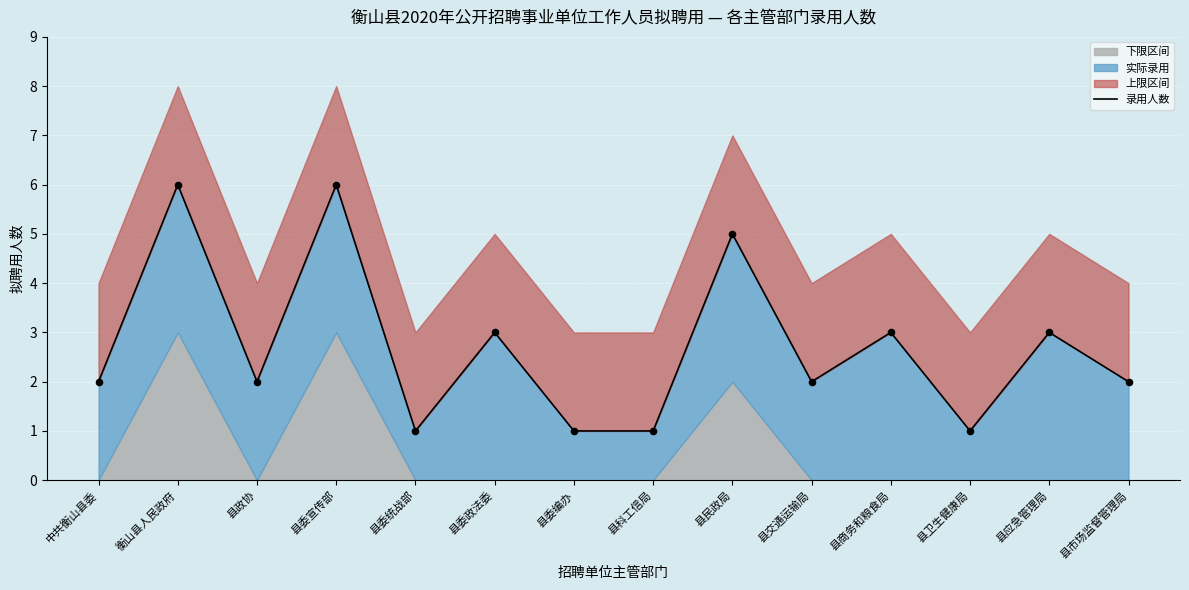

What is the change in value from 衡山县人民政府 to 县应急管理局?

-3